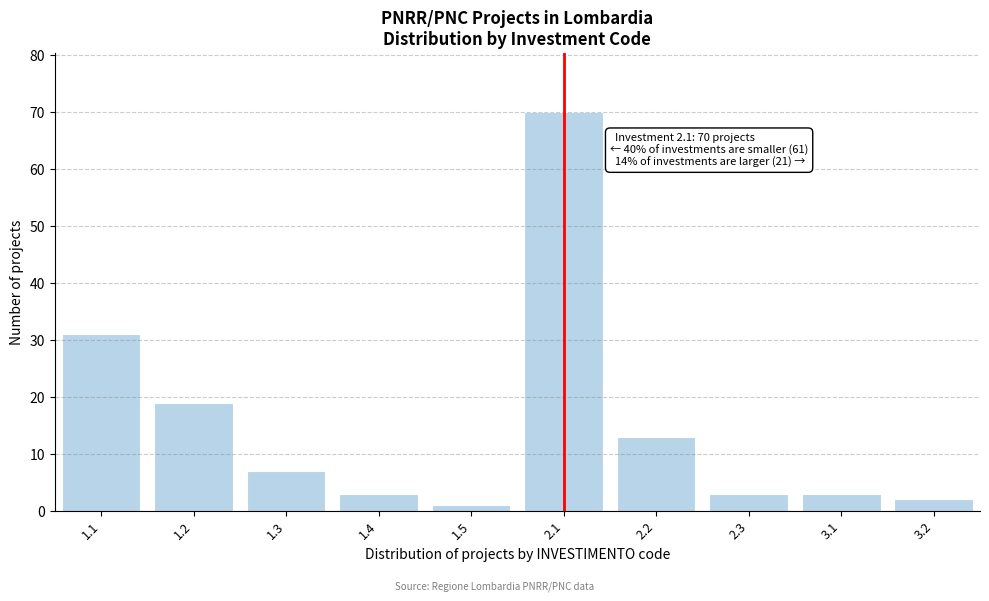

Reading left to right, list all the values displayed in this chart.

31	19	7	3	1	70	13	3	3	2